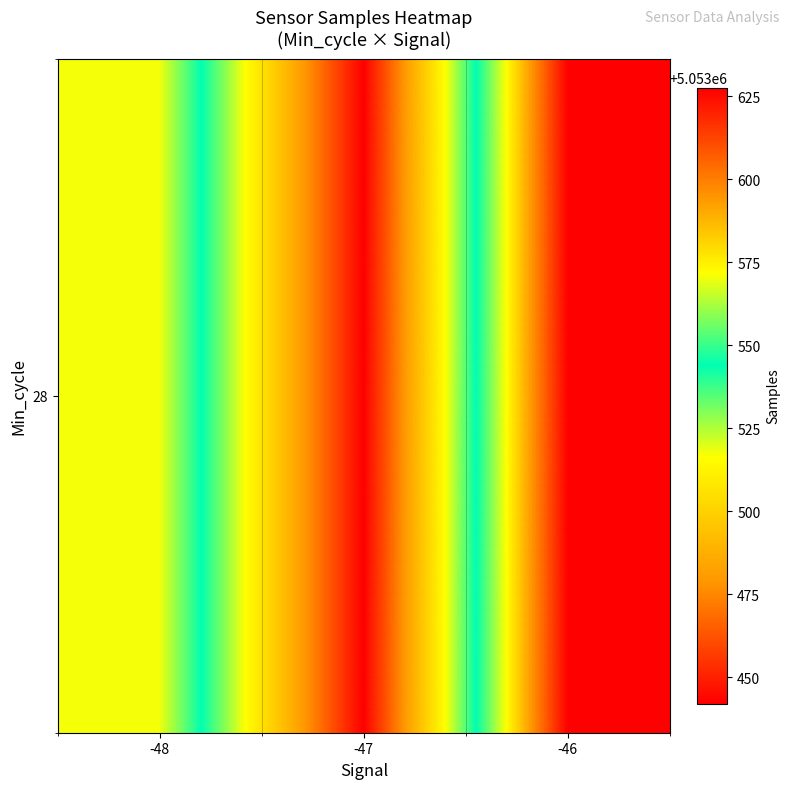

At which category does the chart reach its peak across all series?

-46